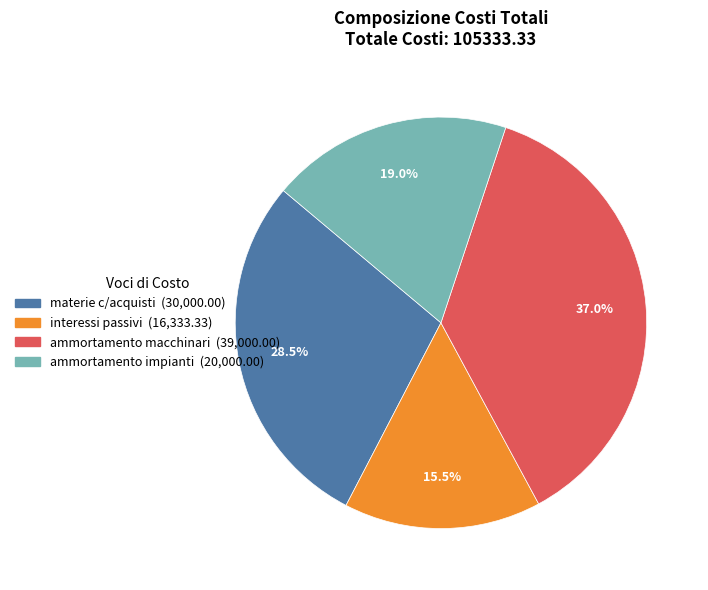

What percentage is NOT represented by materie c/acquisti?

71.5%